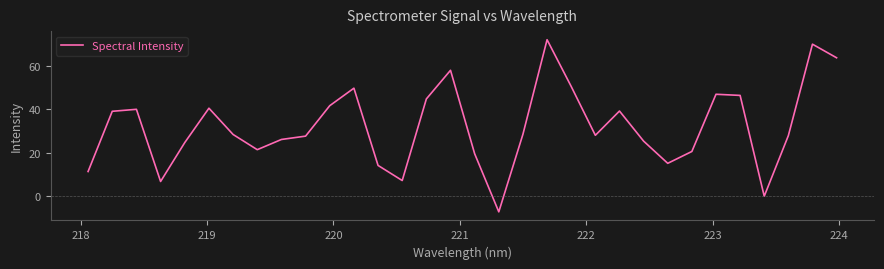

What is the maximum value shown in the chart?

72.0